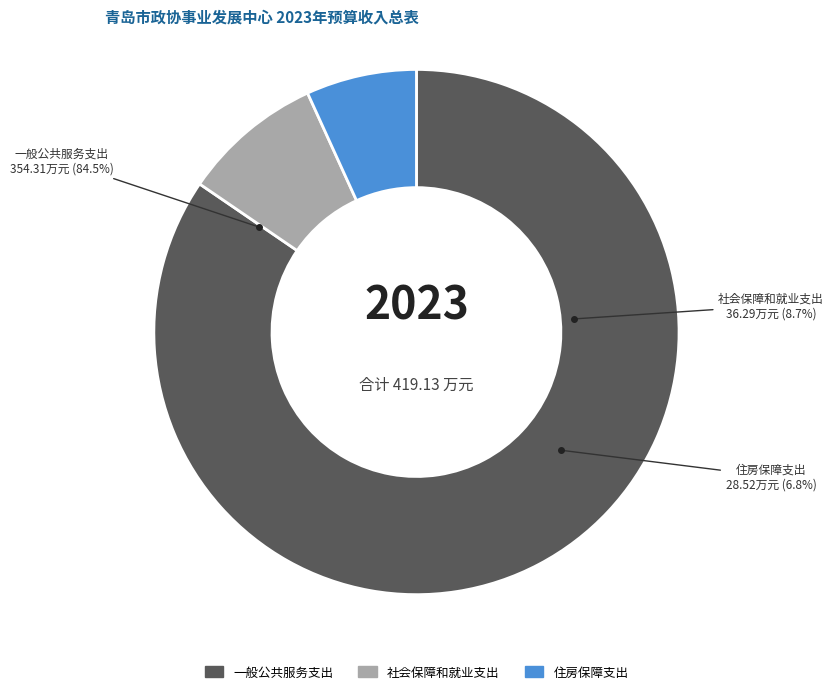

Is the sum of 住房保障支出 and 社会保障和就业支出 greater than half?

No